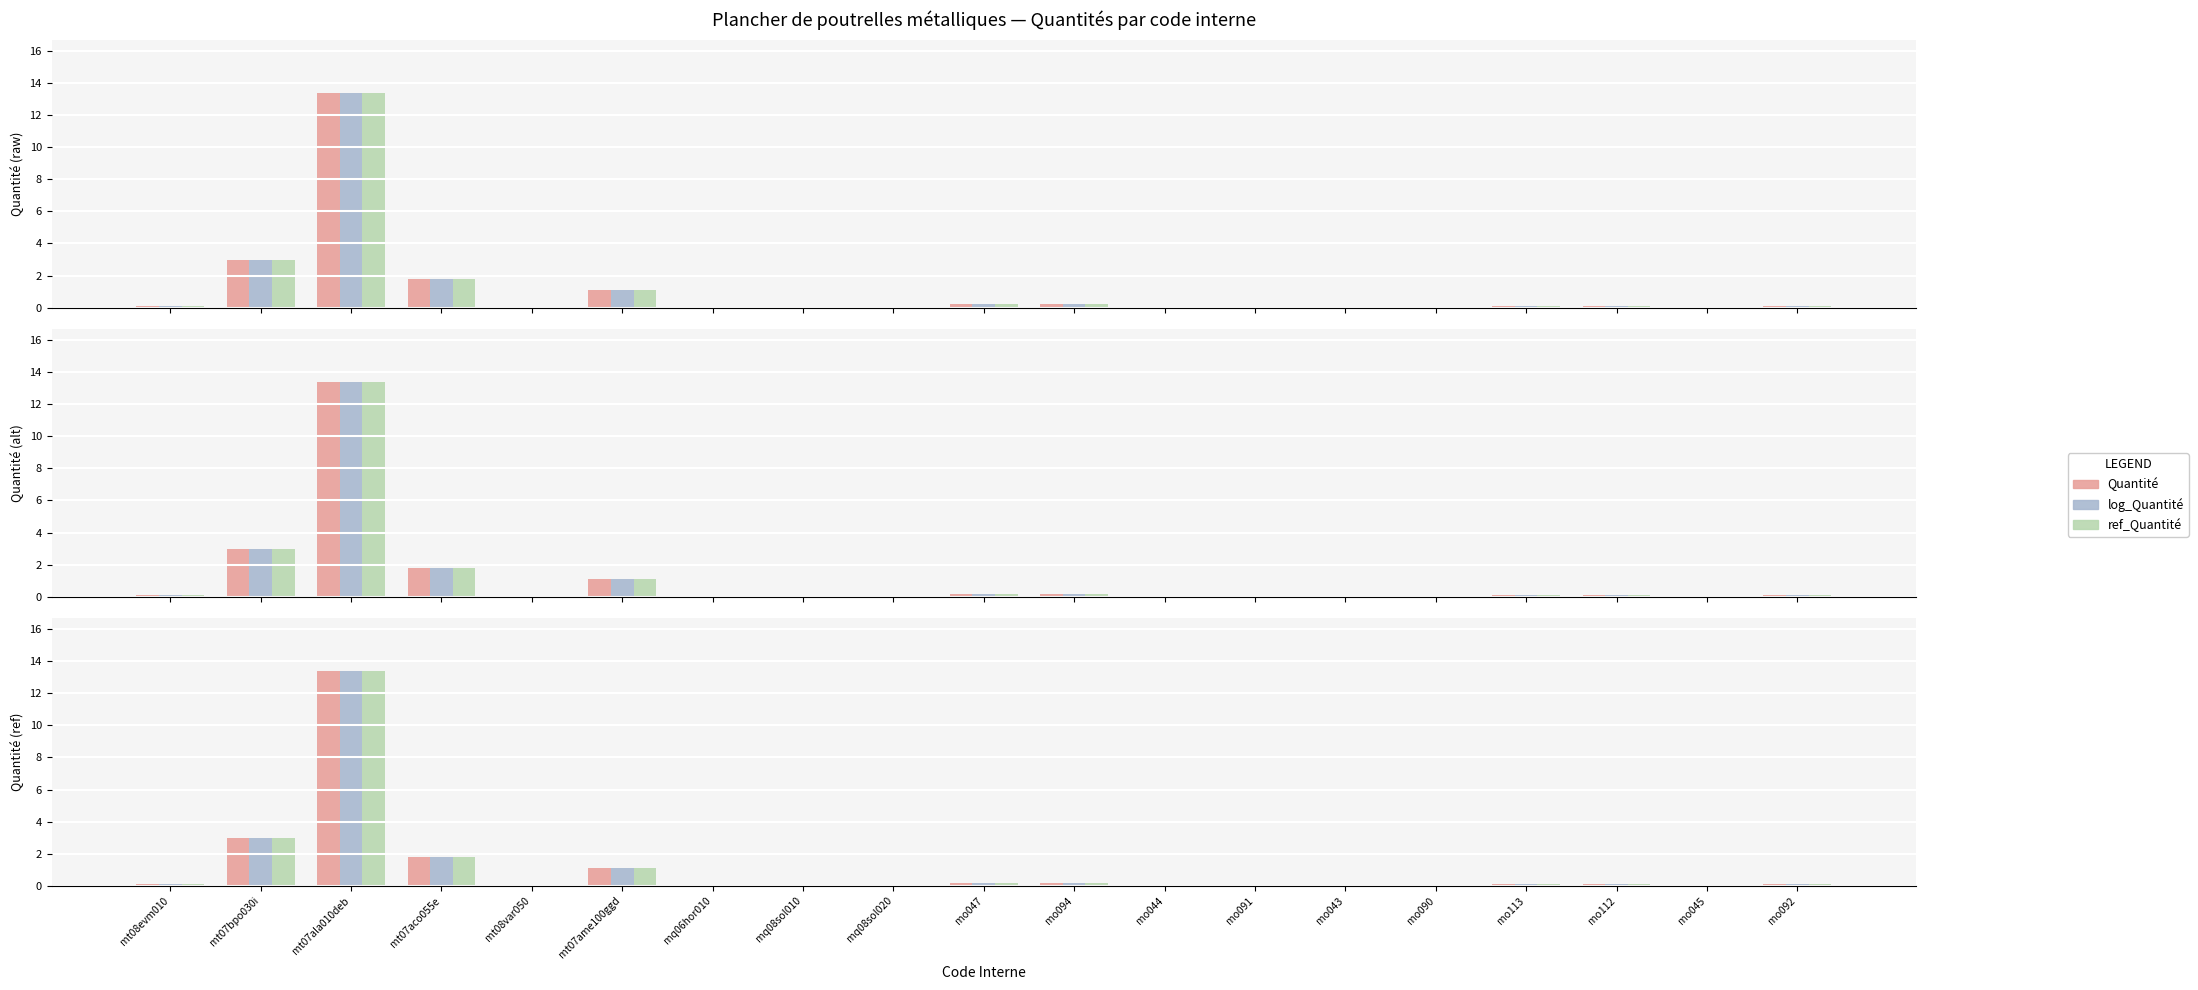

What is the sum of all ref_Quantité values?

20.4